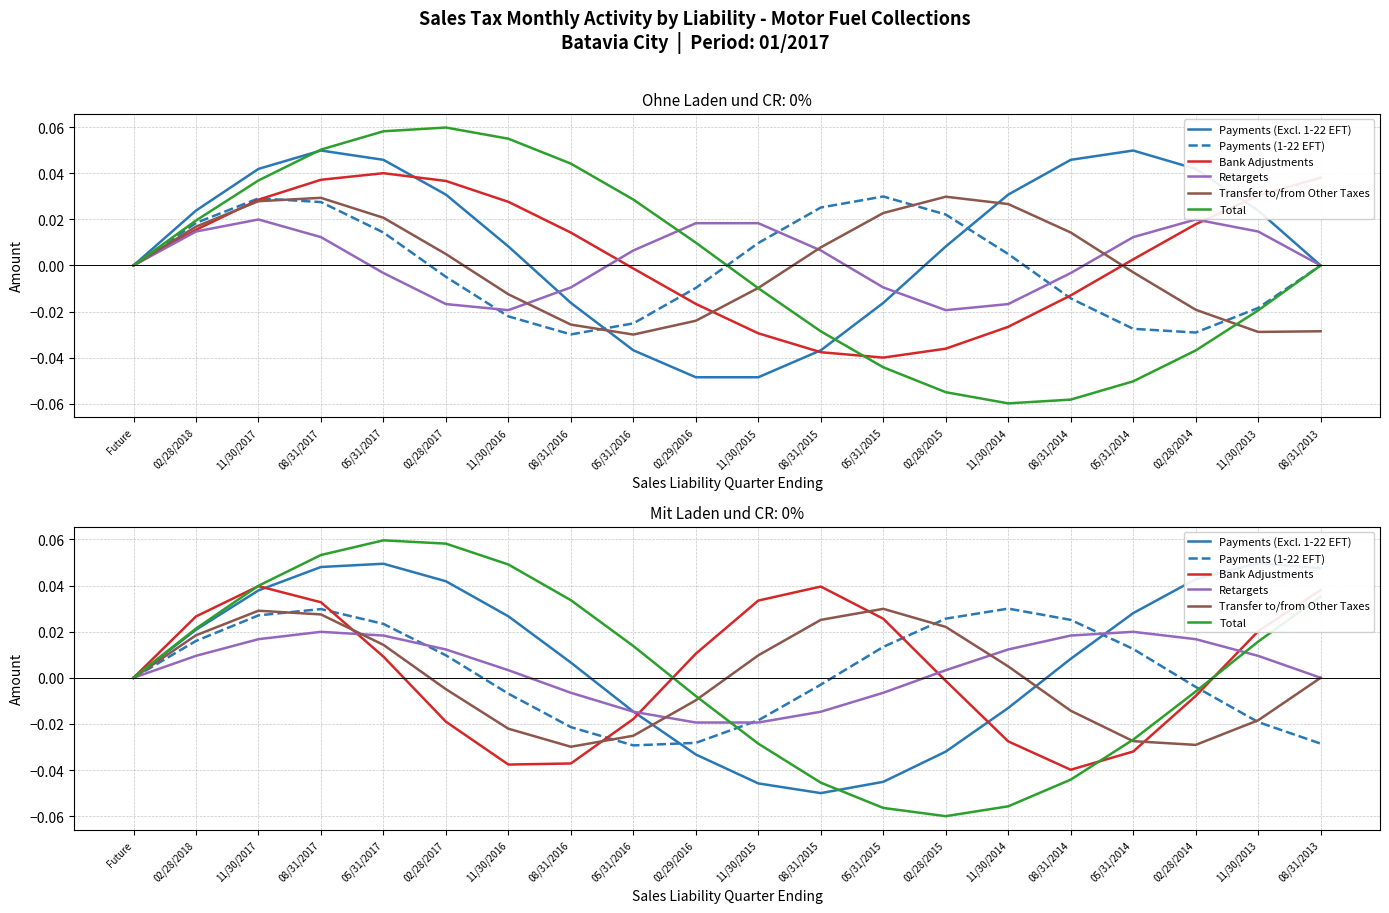

The Bank Adjustments series shows 0.0 at 11/30/2017. True or false?

True